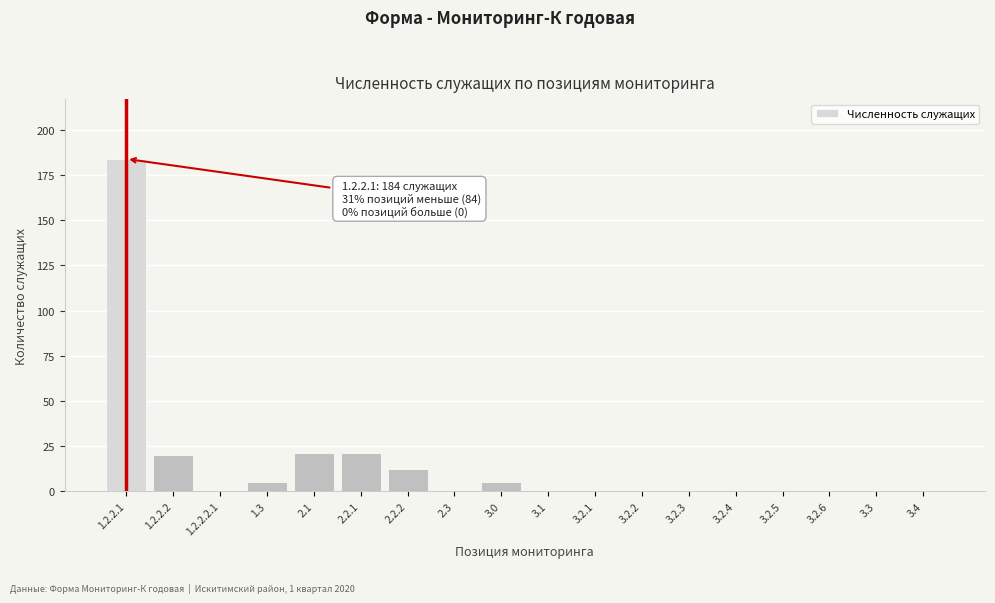

Reading left to right, what are all the values shown in this chart?

1.2.2.1=184	1.2.2.2=20	1.2.2.2.1=0	1.3=5	2.1=21	2.2.1=21	2.2.2=12	2.3=0	3.0=5	3.1=0	3.2.1=0	3.2.2=0	3.2.3=0	3.2.4=0	3.2.5=0	3.2.6=0	3.3=0	3.4=0